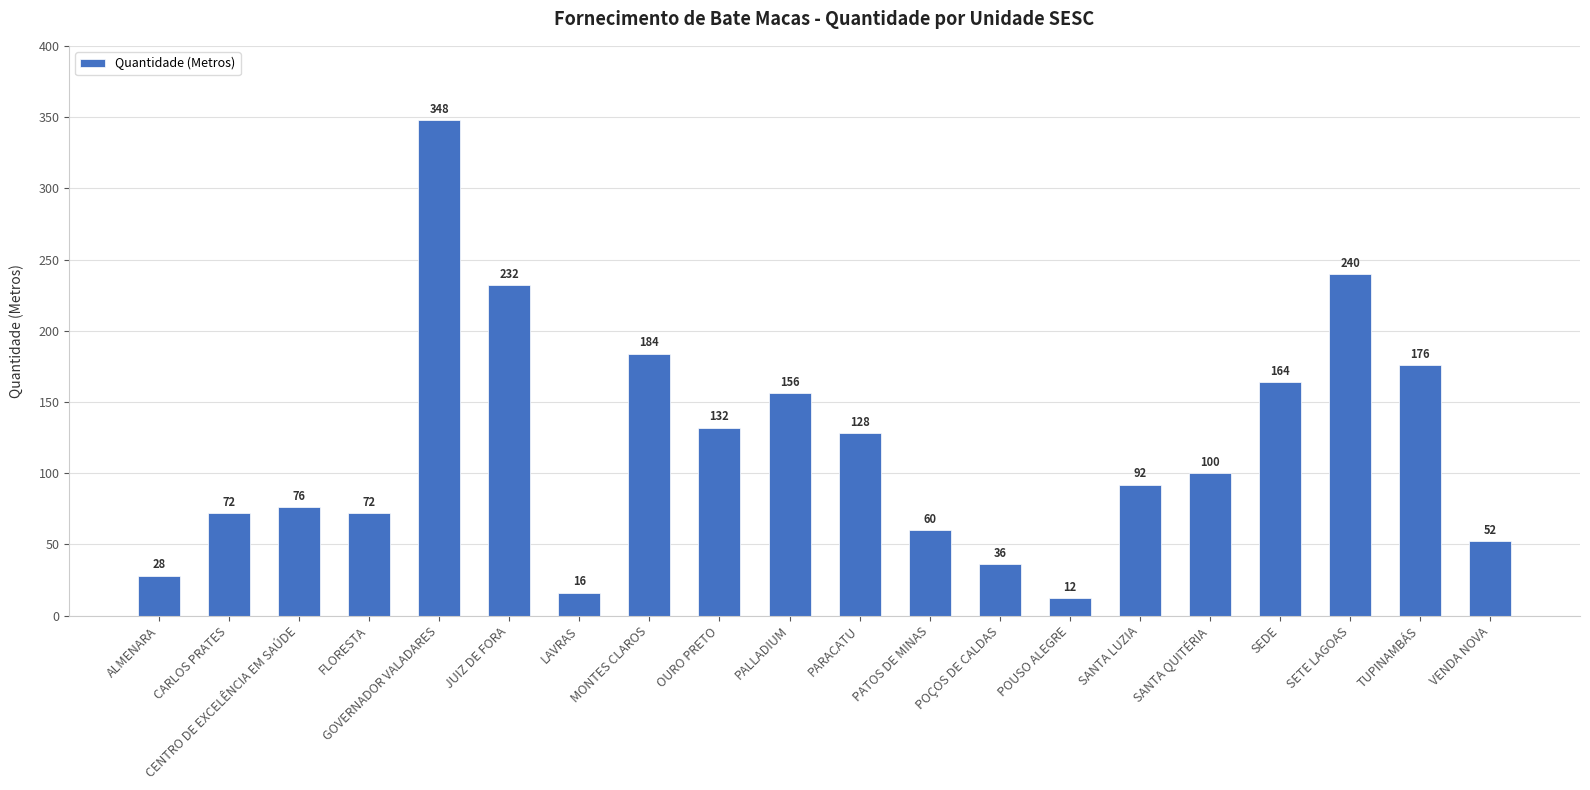

What is the sum of all values?

2376